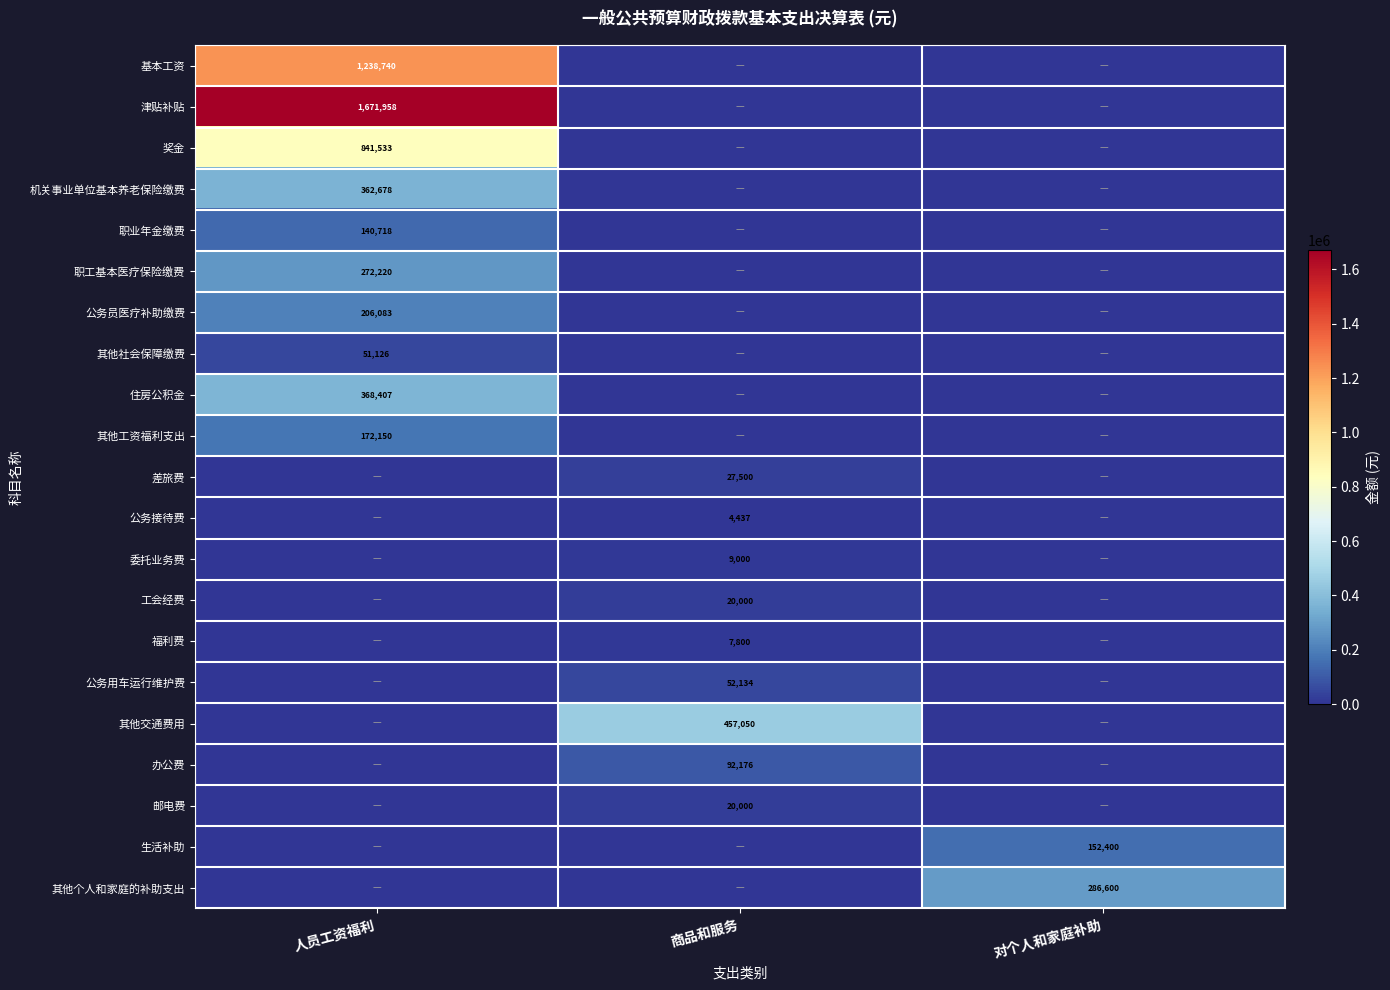

What is the difference between the highest and lowest values at 商品和服务?

457050.0